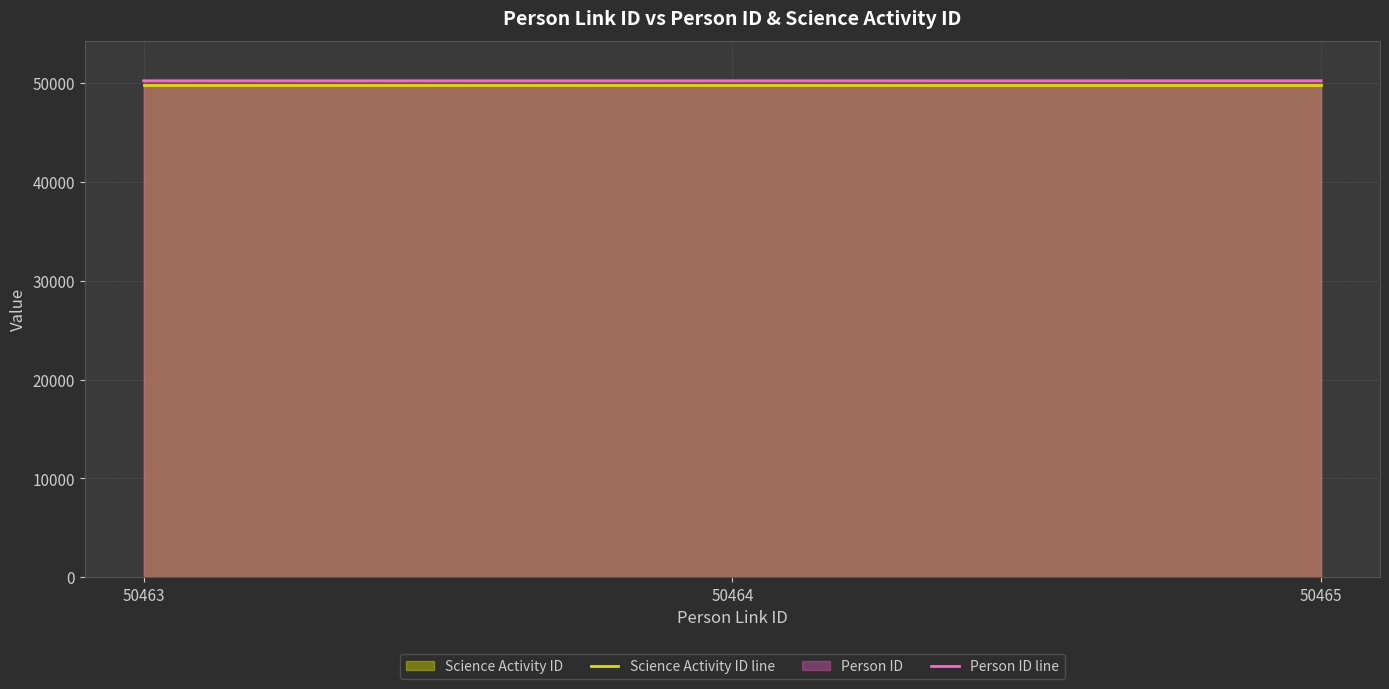

What is the difference between the maximum and minimum values in the Person ID line series?

2